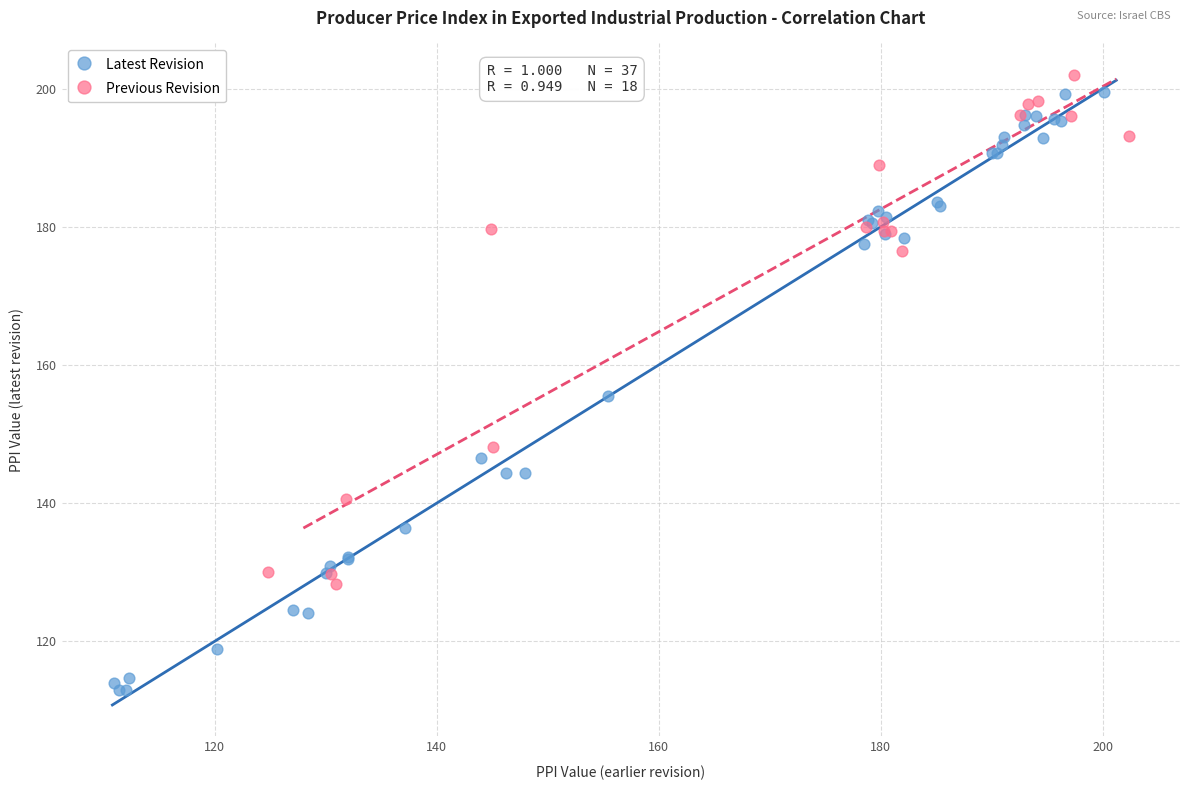

Which series has the largest Y range (max minus min)?

Latest Revision